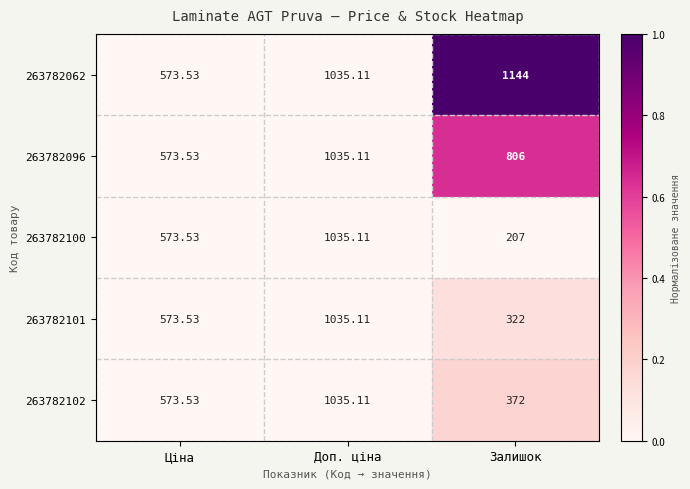

List the labels in order of 263782102 value, largest first.

Доп. ціна, Ціна, Залишок